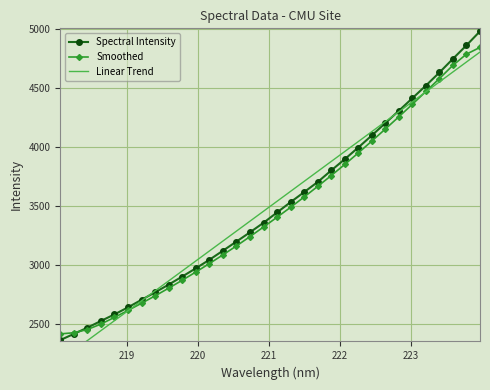

What is the value of the Smoothed point at the 6th from the left?

2614.4